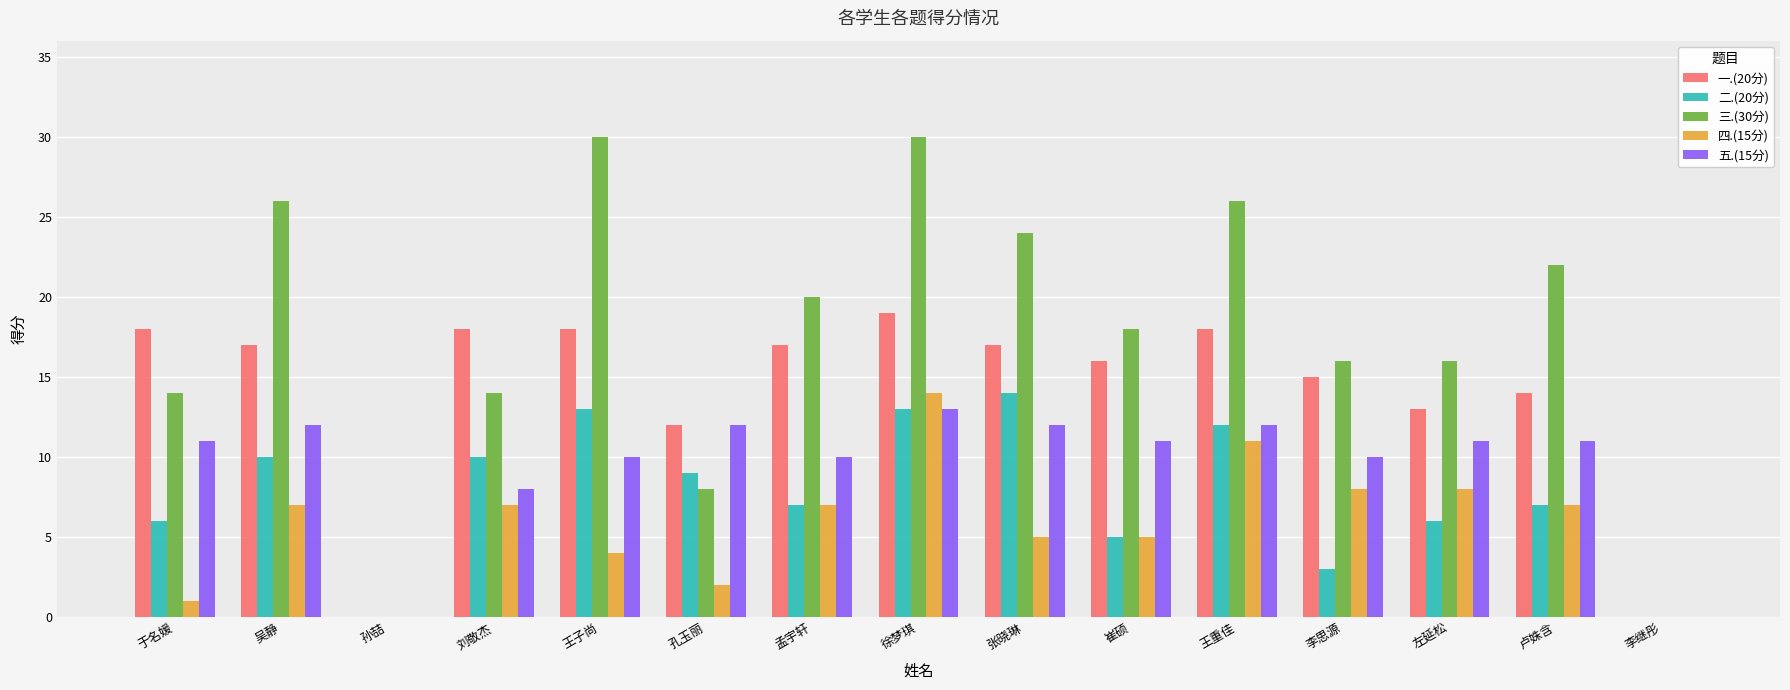

Are the bars grouped side by side (vs. stacked)?

Yes